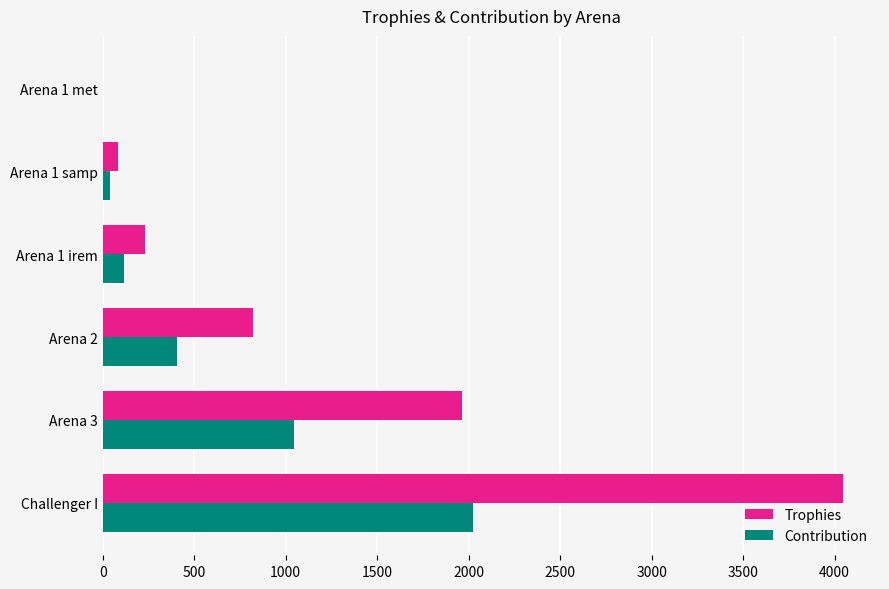

True or false: Trophies has a value of 5476 at Challenger I.

False